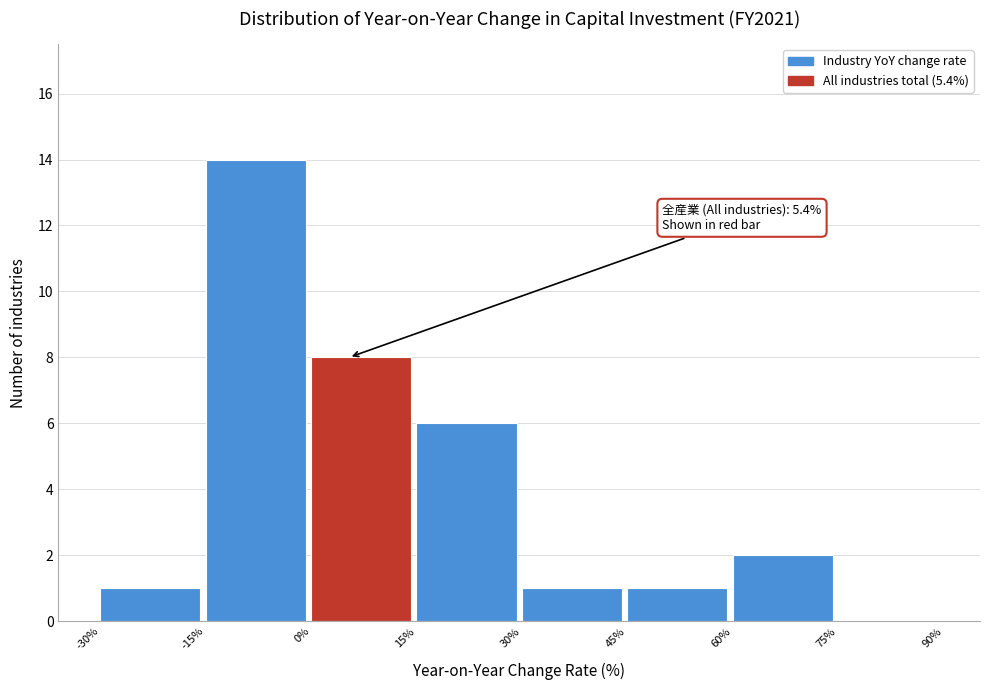

Over which range of the x-axis is the bar tallest?

-15% to 0%